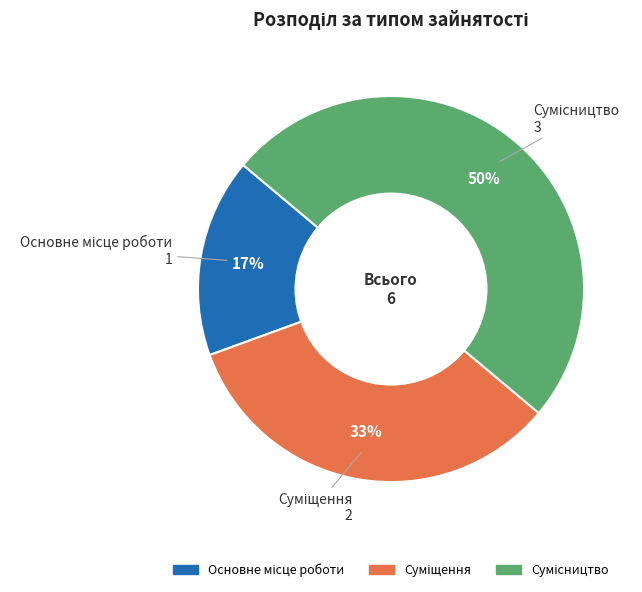

How many segments does this pie chart have?

3